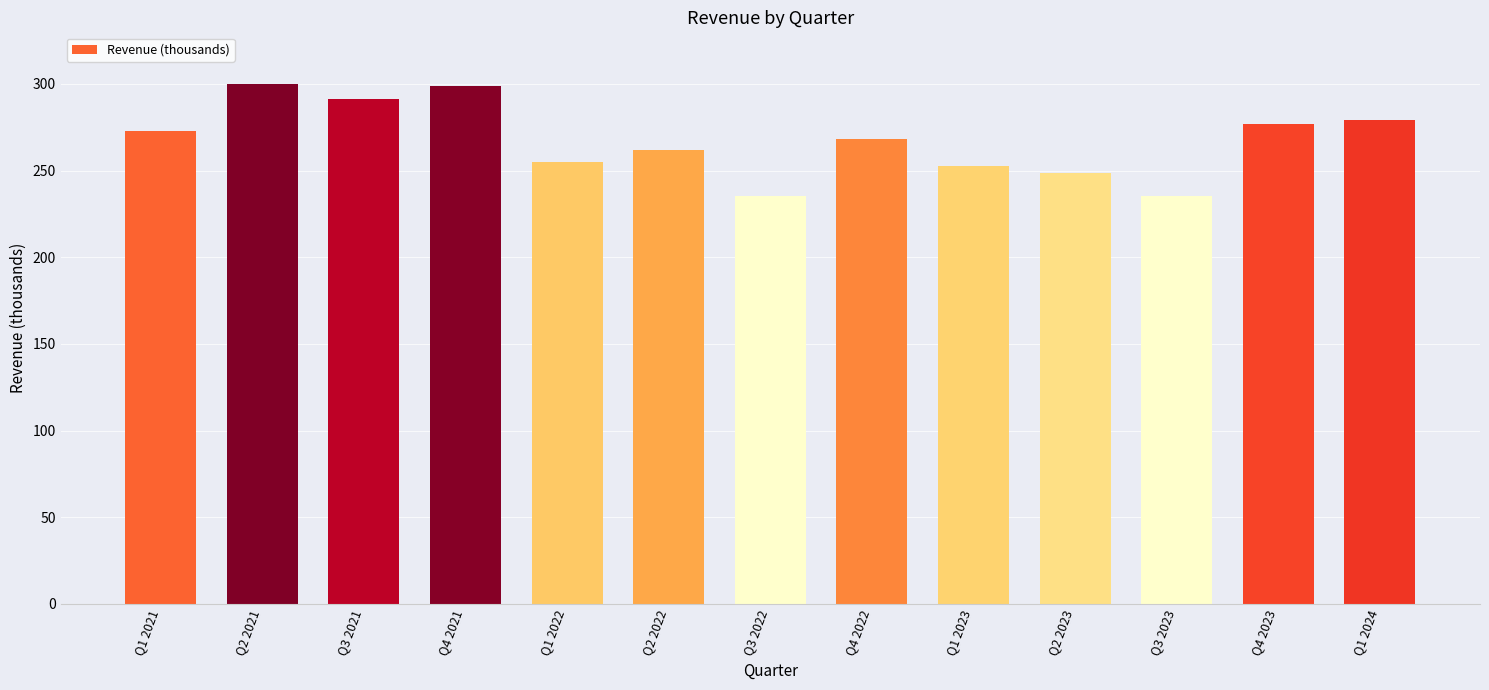

At which label is the value closest to 267?

Q4 2022